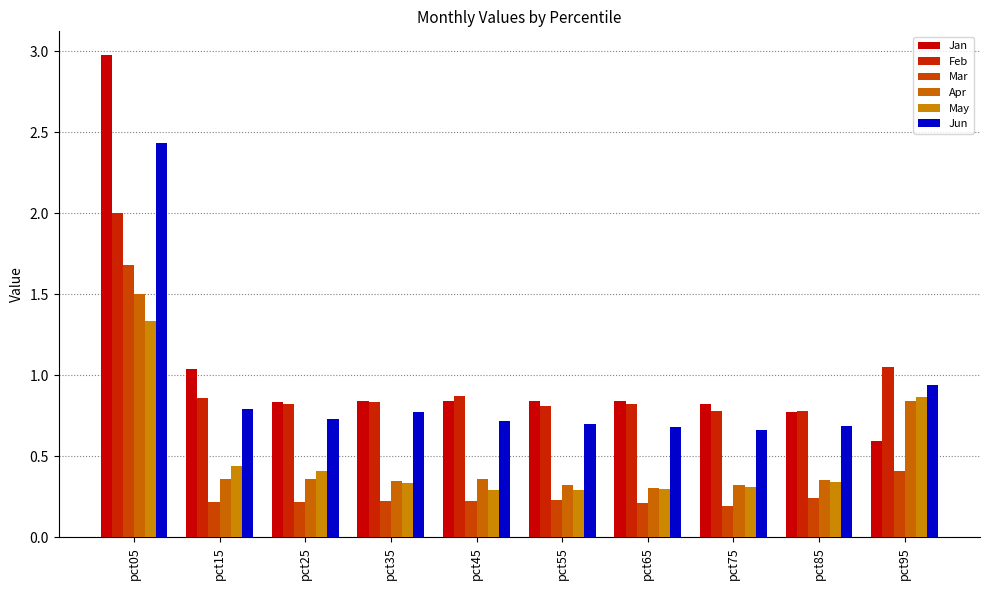

The value of Mar at pct15 is 0.2. True or false?

True